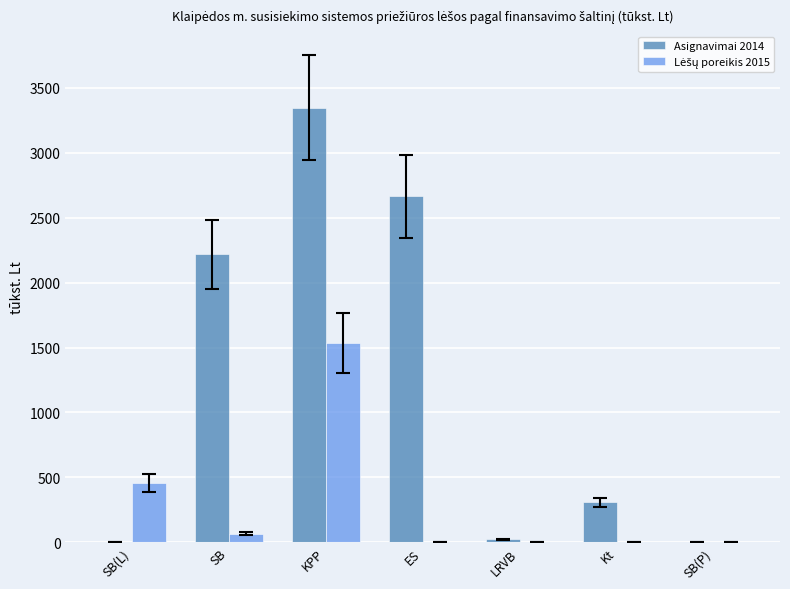

What is the sum of the Asignavimai 2014 values at KPP and Kt?

3655.9